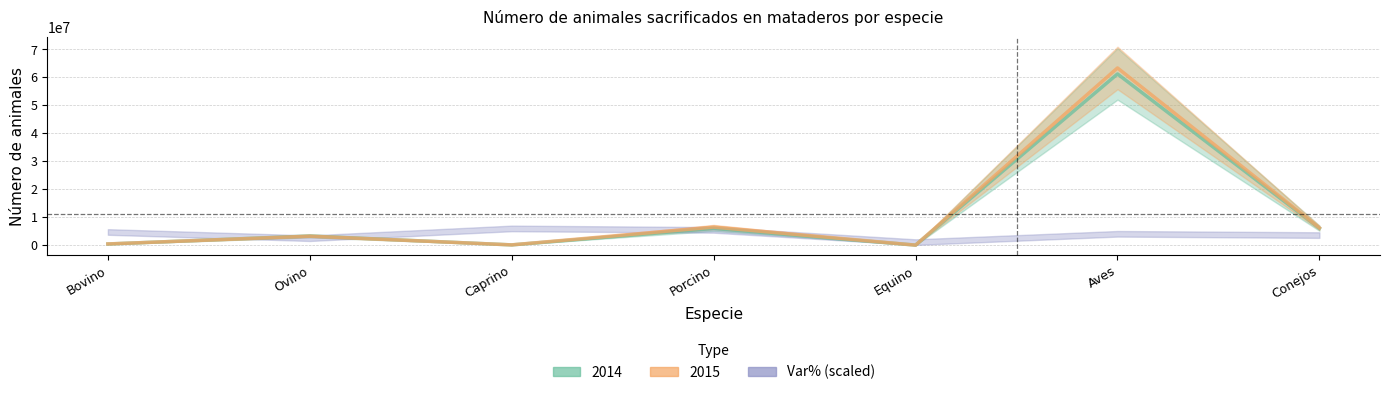

Which series ends up on top after the final intersection of 2014 and 2015?

2015